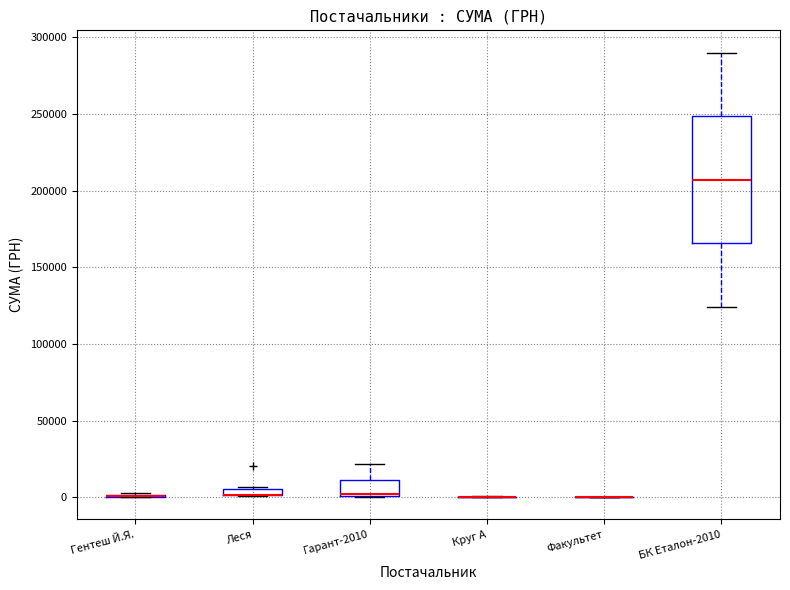

Comparing the boxes themselves (not the whiskers), which one is the tallest?

БК Еталон-2010